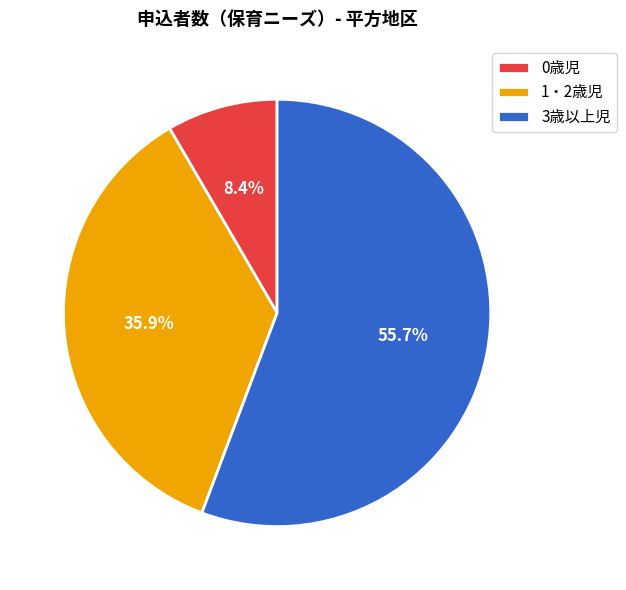

Rank the categories by value from highest to lowest.

3歳以上児, 1・2歳児, 0歳児